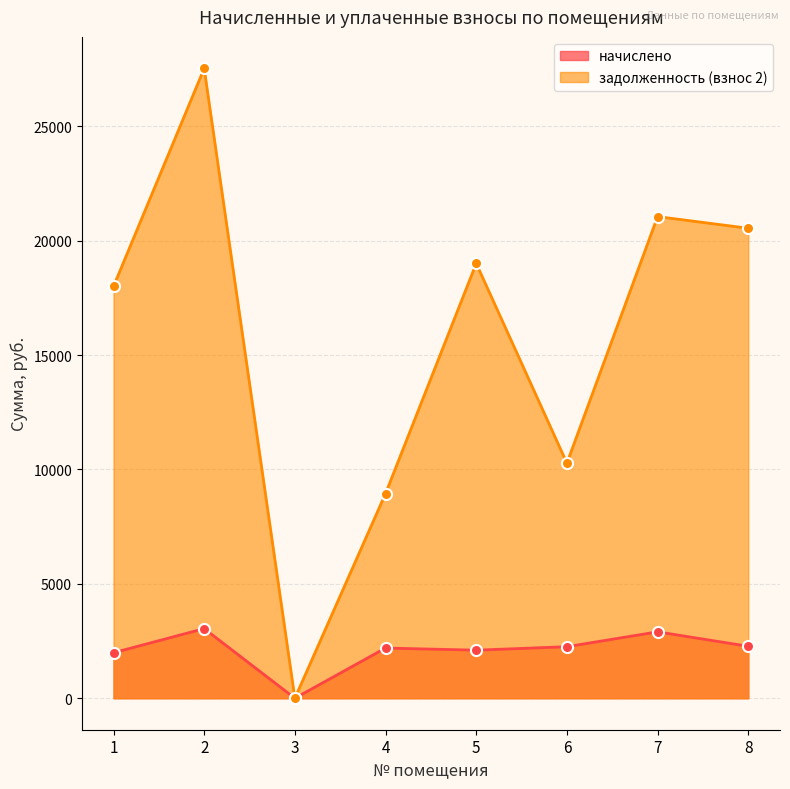

How many data points does each series have?

8